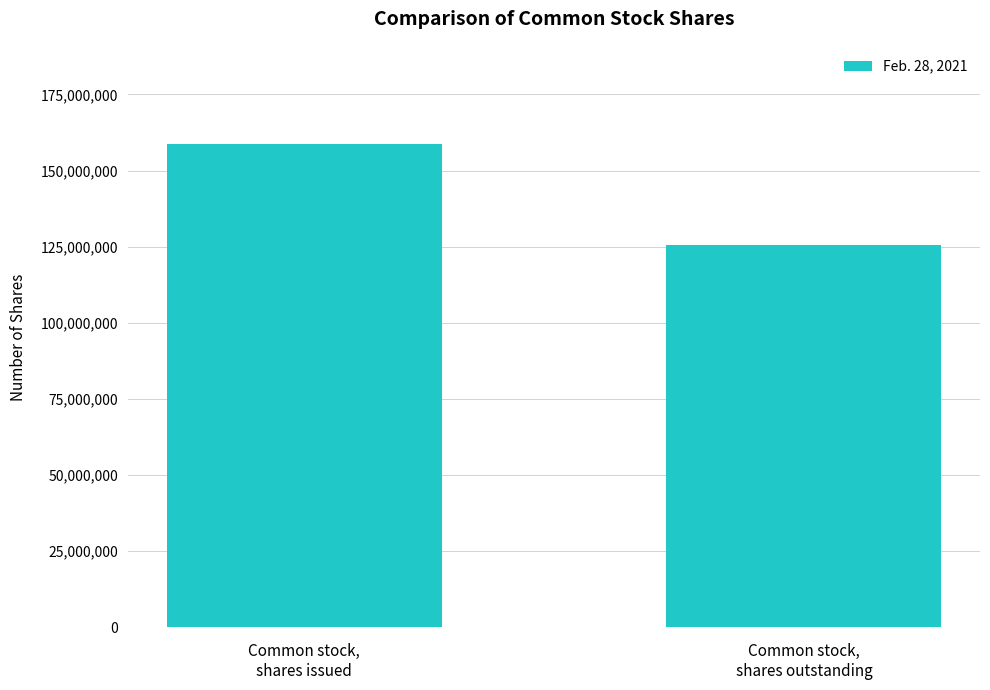

Does the chart contain any negative values?

No